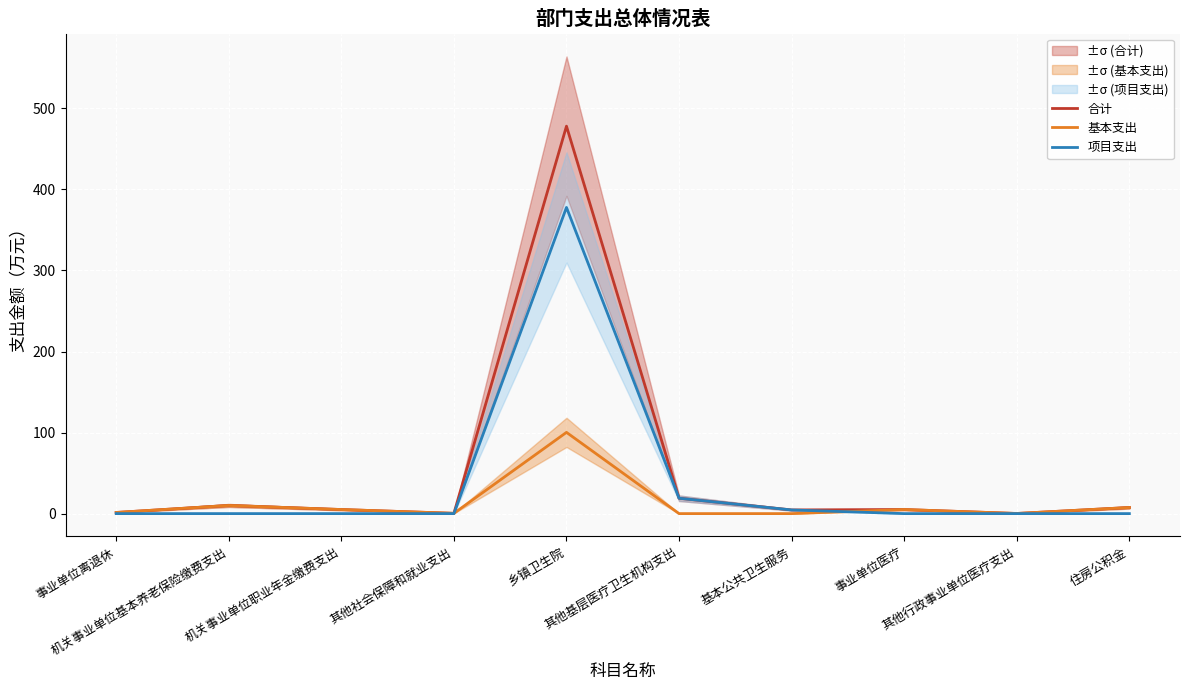

At which label does 项目支出 reach its minimum?

事业单位离退休